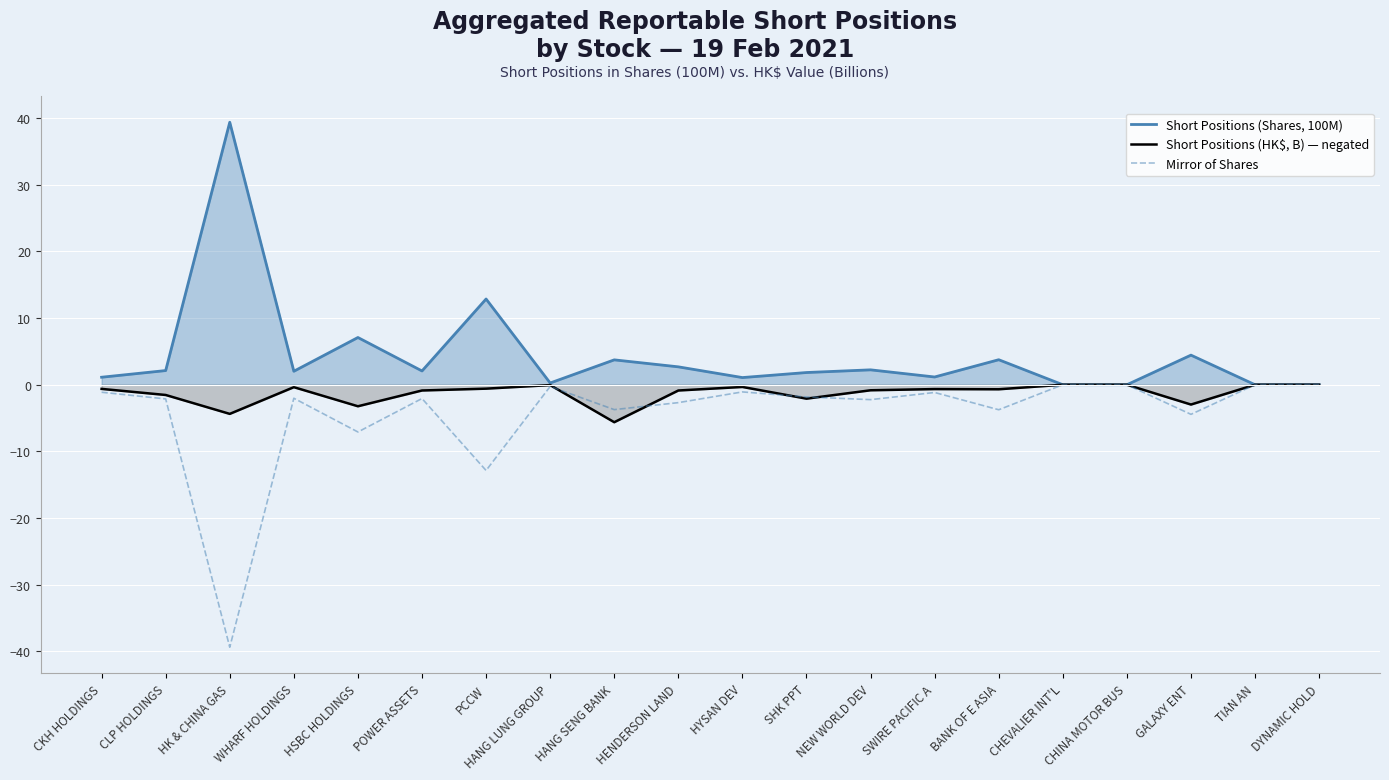

Reading left to right, extract all data points from this chart.

Short Positions (Shares, 100M): CKH HOLDINGS=1.1	CLP HOLDINGS=2.1	HK & CHINA GAS=39.4	WHARF HOLDINGS=2.0	HSBC HOLDINGS=7.1	POWER ASSETS=2.1	PCCW=12.9	HANG LUNG GROUP=0.3	HANG SENG BANK=3.7	HENDERSON LAND=2.7	HYSAN DEV=1.1	SHK PPT=1.8	NEW WORLD DEV=2.2	SWIRE PACIFIC A=1.2	BANK OF E ASIA=3.8	CHEVALIER INT'L=0.0	CHINA MOTOR BUS=0.0	GALAXY ENT=4.4	TIAN AN=0.0	DYNAMIC HOLD=0.0
Short Positions (HK$, B) — negated: CKH HOLDINGS=-0.6	CLP HOLDINGS=-1.5	HK & CHINA GAS=-4.4	WHARF HOLDINGS=-0.4	HSBC HOLDINGS=-3.2	POWER ASSETS=-0.9	PCCW=-0.6	HANG LUNG GROUP=-0.1	HANG SENG BANK=-5.6	HENDERSON LAND=-0.9	HYSAN DEV=-0.3	SHK PPT=-2.1	NEW WORLD DEV=-0.8	SWIRE PACIFIC A=-0.7	BANK OF E ASIA=-0.7	CHEVALIER INT'L=-0.0	CHINA MOTOR BUS=-0.0	GALAXY ENT=-3.0	TIAN AN=-0.0	DYNAMIC HOLD=-0.0
Mirror of Shares: CKH HOLDINGS=-1.1	CLP HOLDINGS=-2.1	HK & CHINA GAS=-39.4	WHARF HOLDINGS=-2.0	HSBC HOLDINGS=-7.1	POWER ASSETS=-2.1	PCCW=-12.9	HANG LUNG GROUP=-0.3	HANG SENG BANK=-3.7	HENDERSON LAND=-2.7	HYSAN DEV=-1.1	SHK PPT=-1.8	NEW WORLD DEV=-2.2	SWIRE PACIFIC A=-1.2	BANK OF E ASIA=-3.8	CHEVALIER INT'L=-0.0	CHINA MOTOR BUS=-0.0	GALAXY ENT=-4.4	TIAN AN=-0.0	DYNAMIC HOLD=-0.0